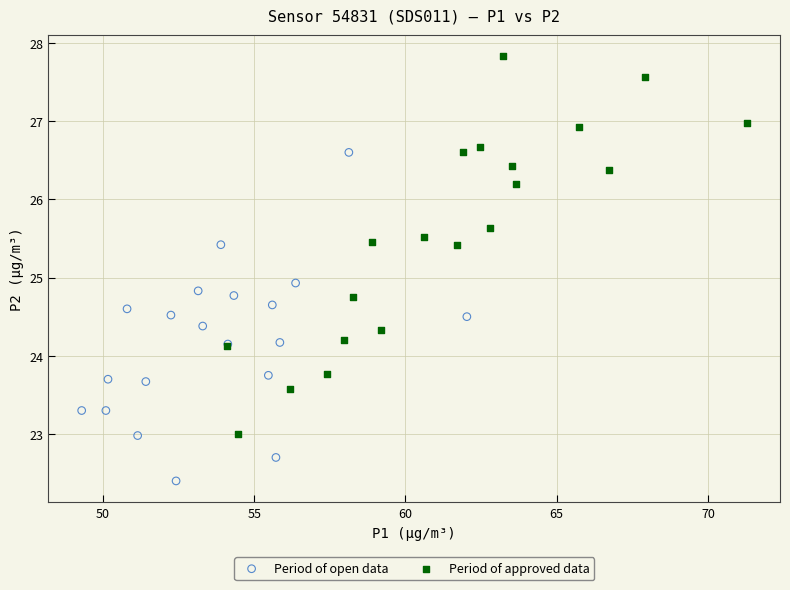

What are all the series names shown in the legend?

Period of open data, Period of approved data